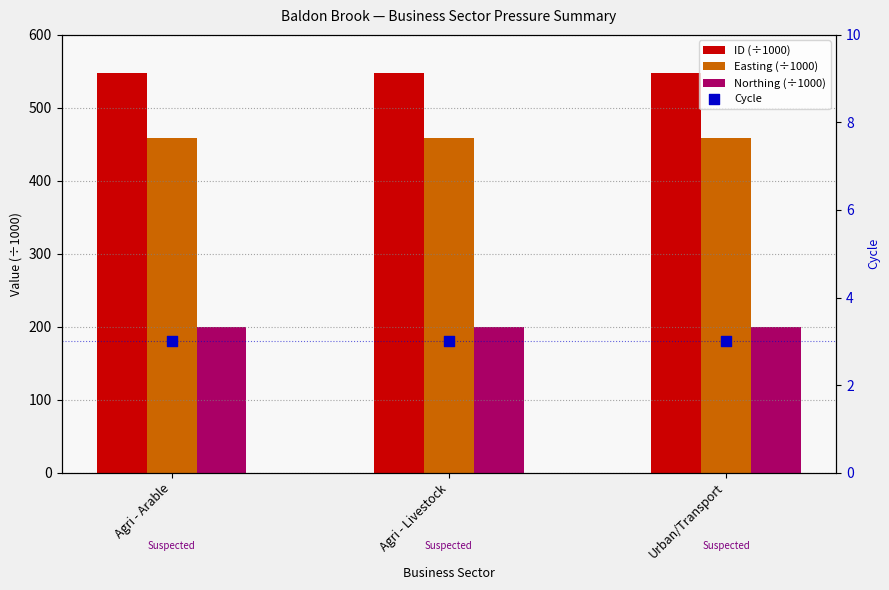

At which category is the sum across all series the highest?

Agri - Arable